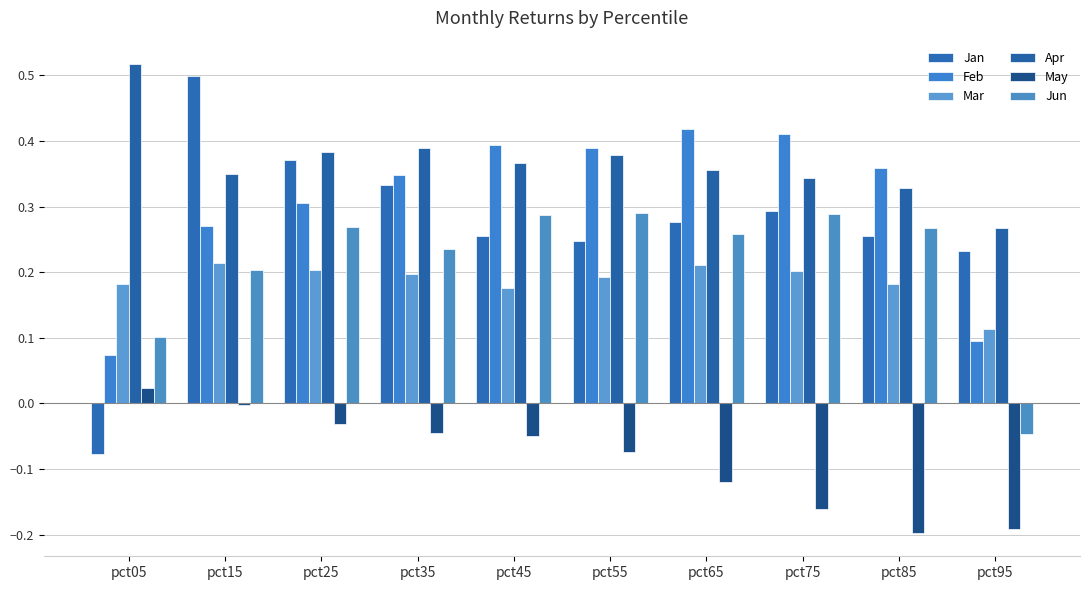

True or false: May has a value of -0.2 at pct75.

True